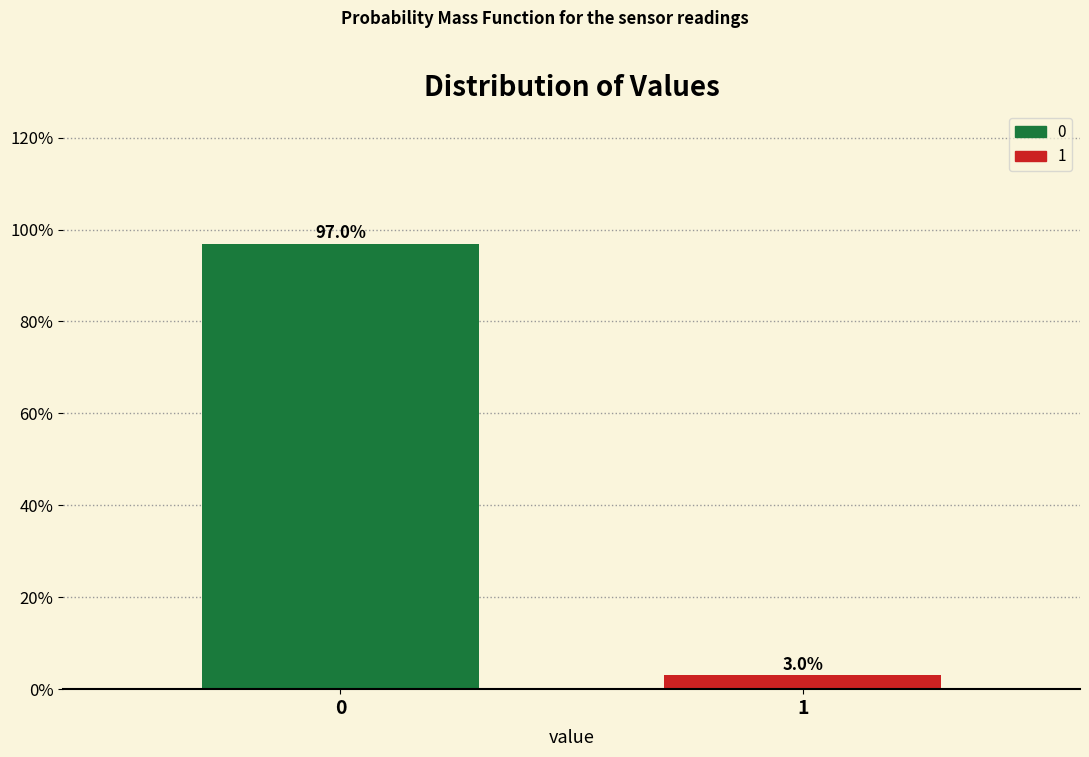

Reading left to right, what are all the values shown in this chart?

97.0	3.0